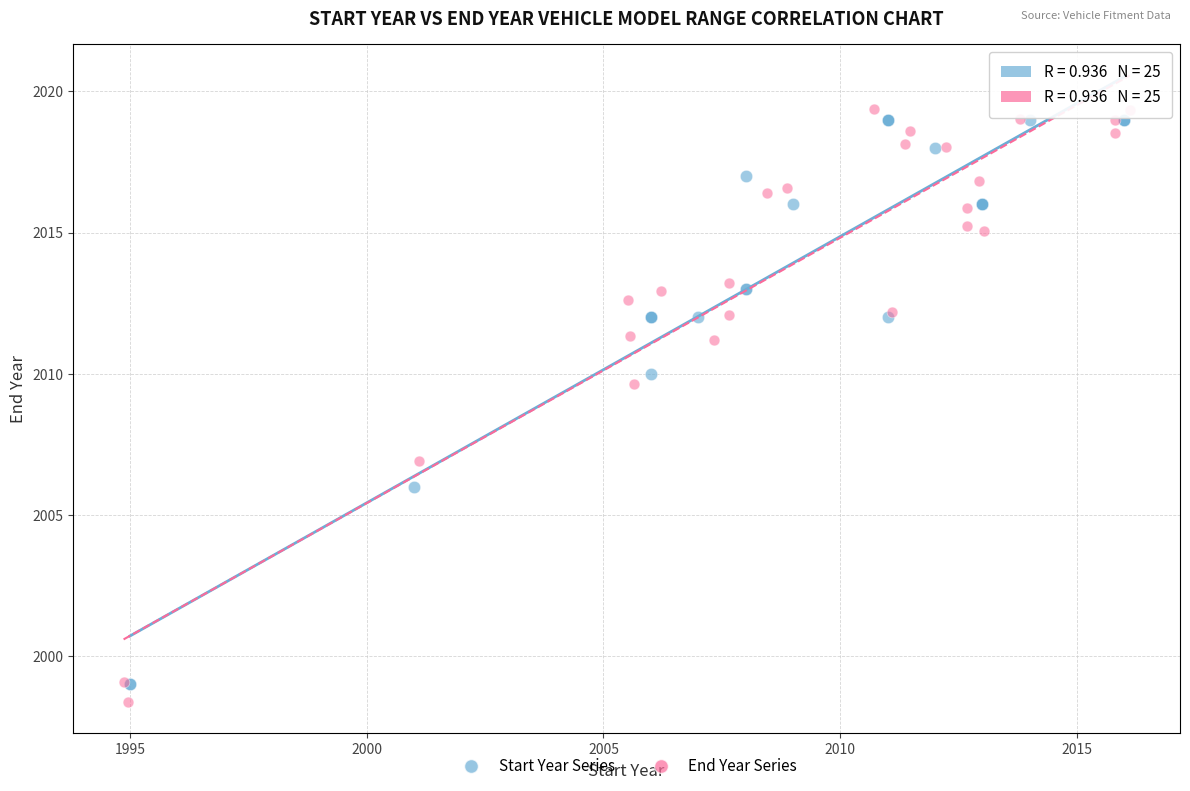

Which series contains the highest Y value?

End Year Series